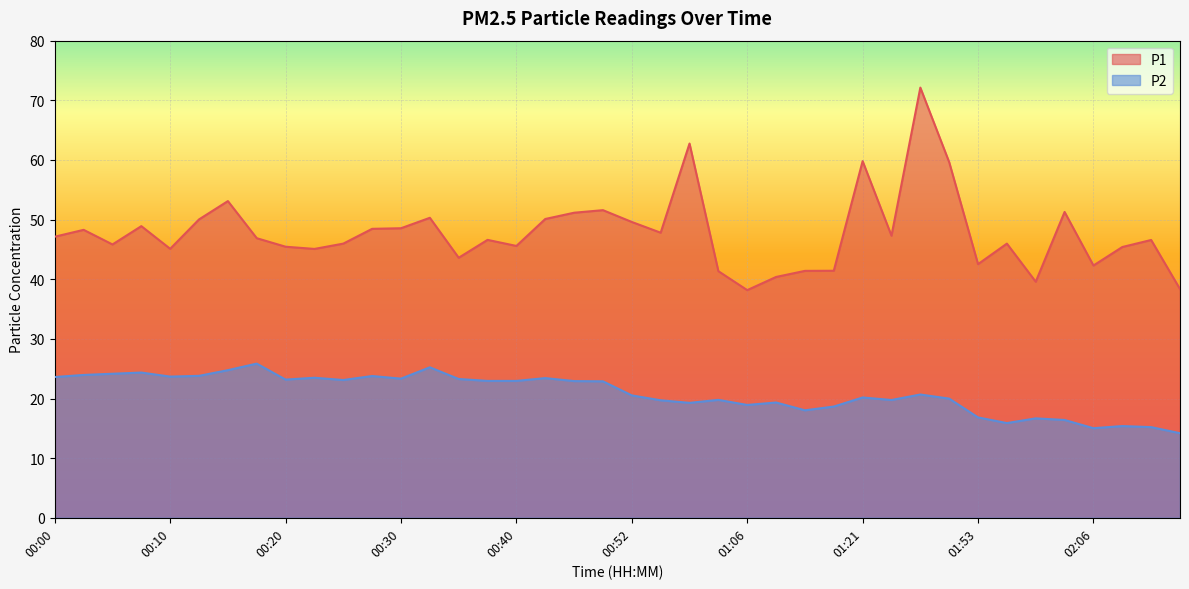

True or false: P1 has more than 2 points higher than both neighbors.

True